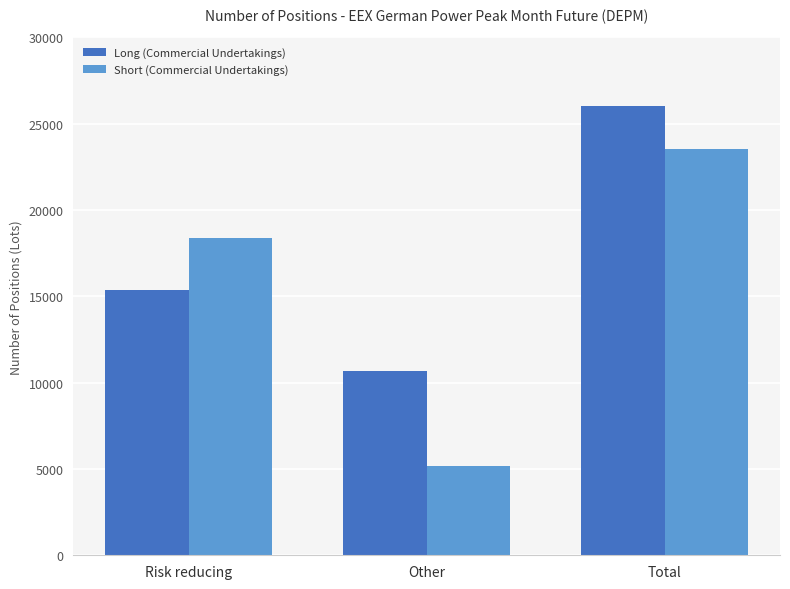

Rank the categories by Short (Commercial Undertakings) value from lowest to highest.

Other, Risk reducing, Total